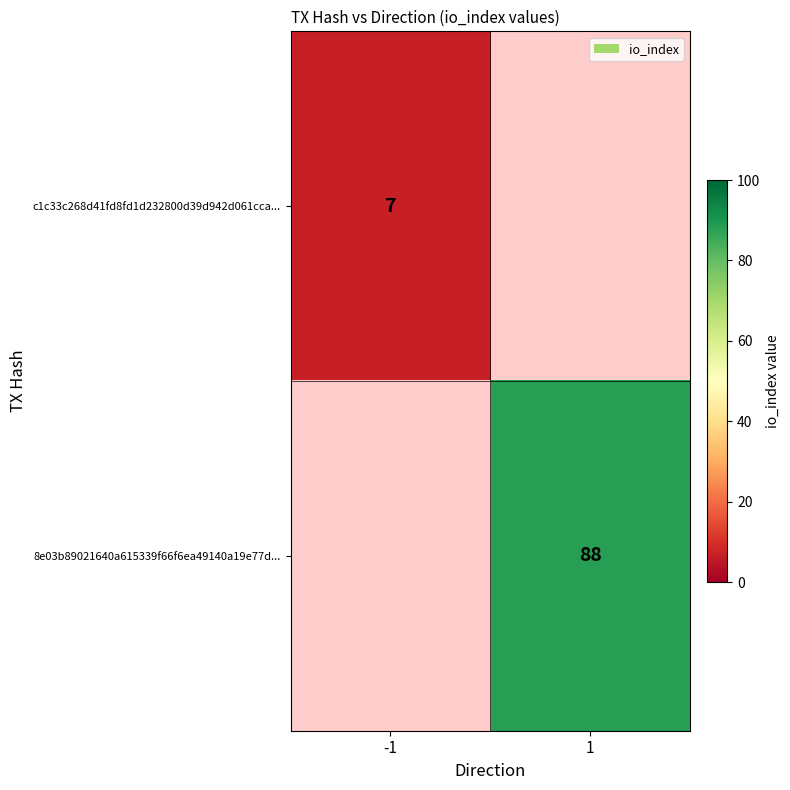

True or false: 8e03b89021640a615339f66f6ea49140a19e77d... has a value of 88 at 1.

True